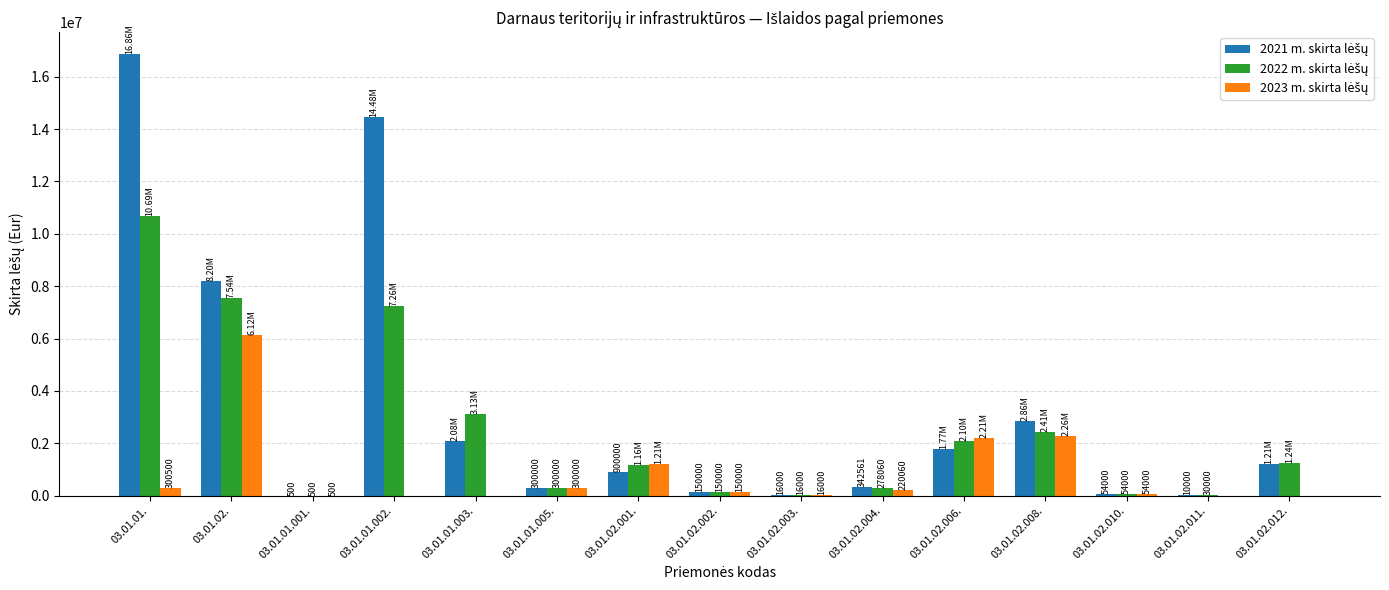

How many groups of bars are there?

15